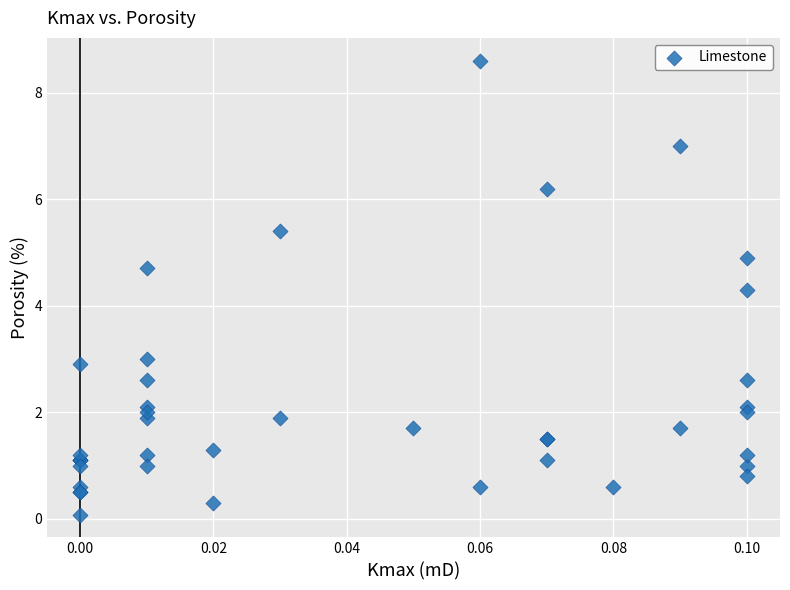

What Y value in the scatter plot is closest to 4?

4.3